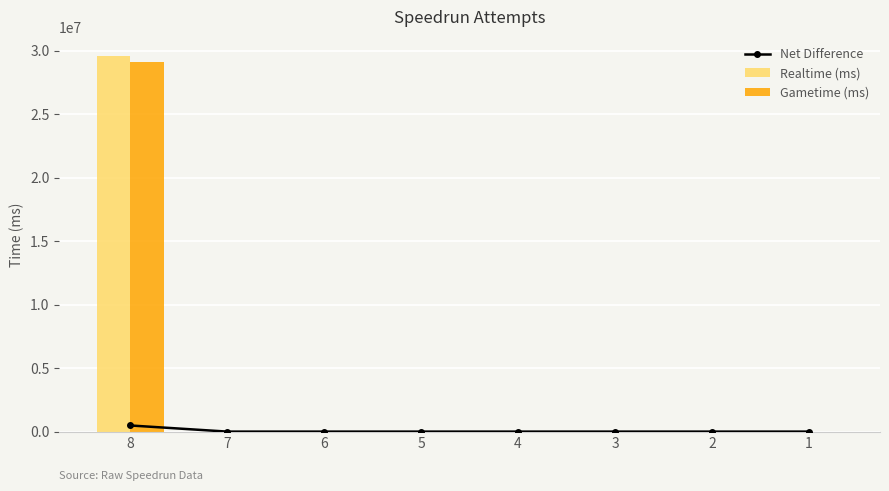

Rank the series at 5 from lowest to highest value.

Net Difference, Realtime (ms), Gametime (ms)